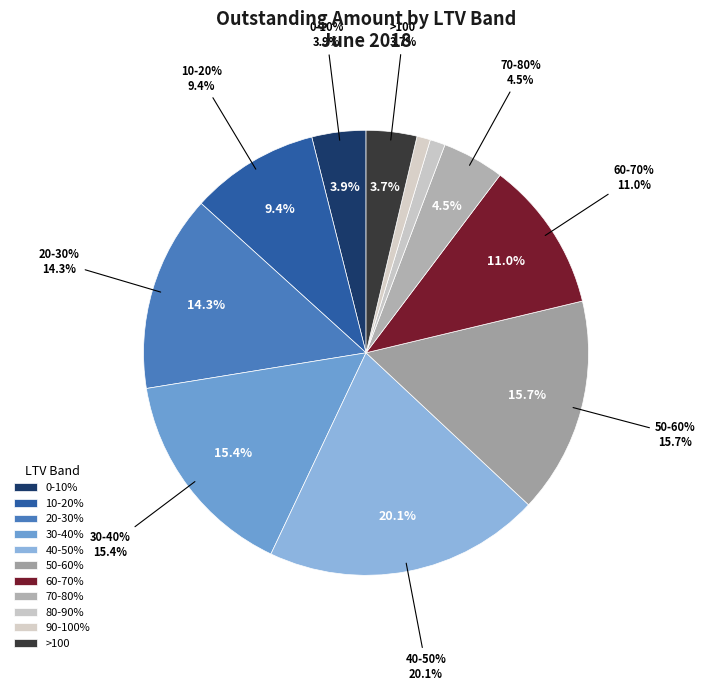

To the nearest percent, what percentage of the pie is 60-70%?

11%